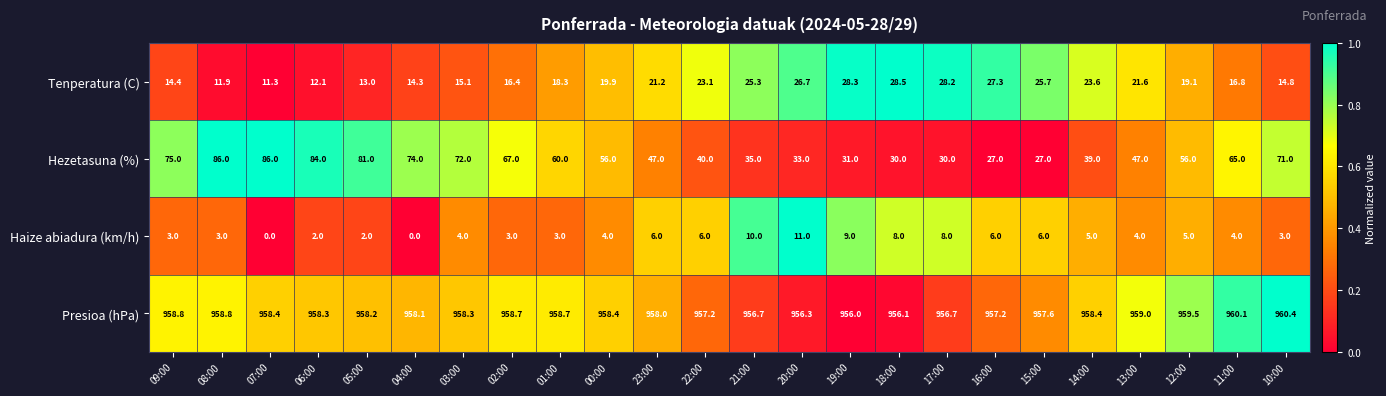

What is the sum of the Haize abiadura (km/h) values at 13:00 and 10:00?

7.0